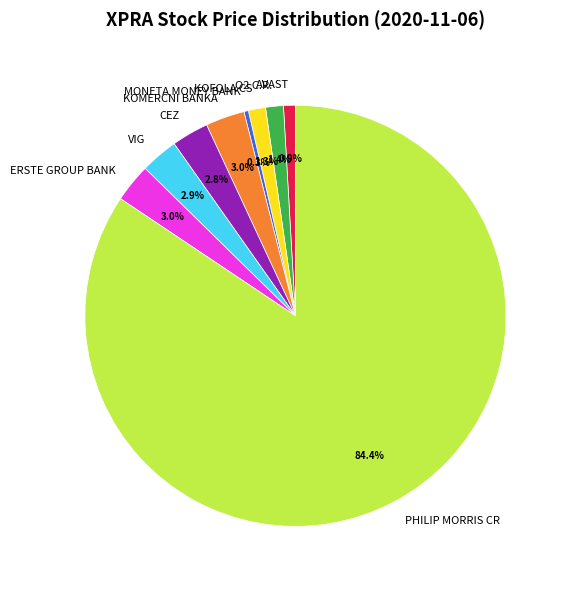

How many slices are in this pie chart?

9